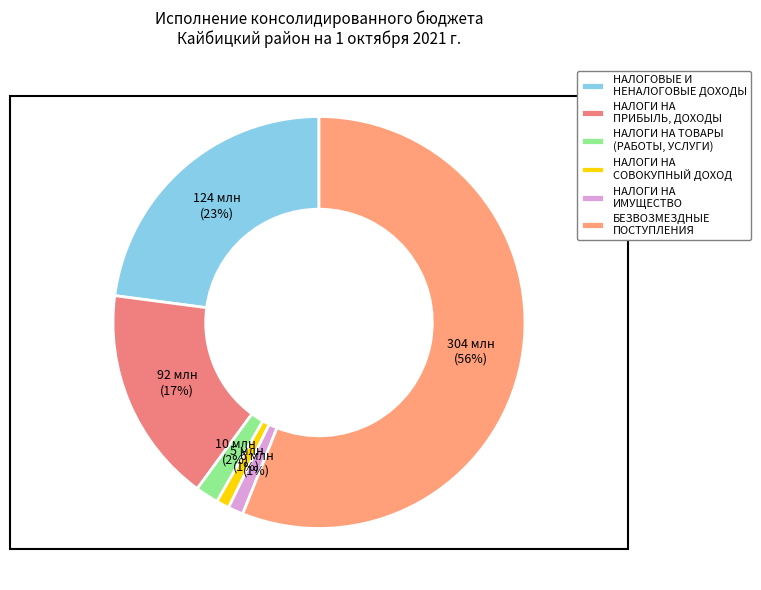

Which category has the smallest portion of the pie?

НАЛОГИ НА СОВОКУПНЫЙ ДОХОД